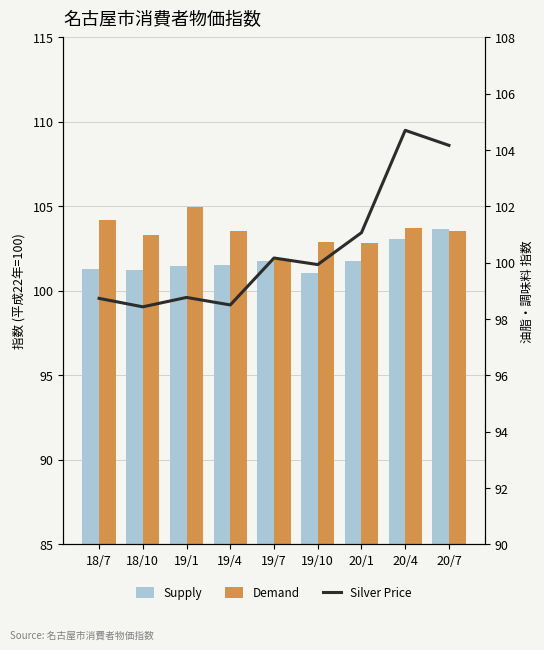

Where is Silver Price nearest to the value 101?

20/1